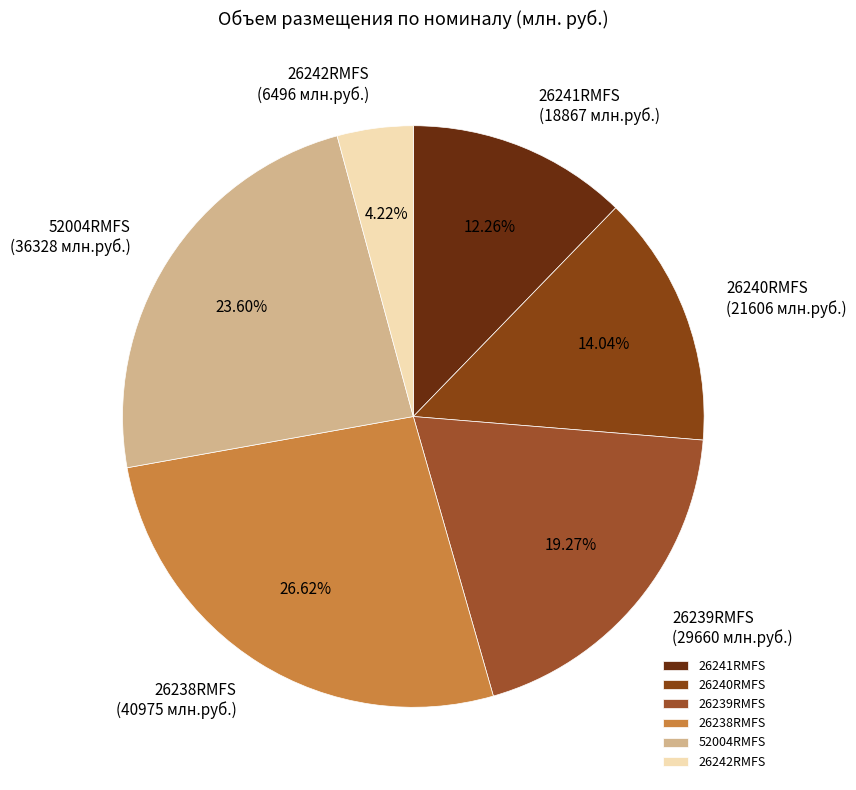

Combined, what portion of the pie is 52004RMFS and 26240RMFS?

37.6%